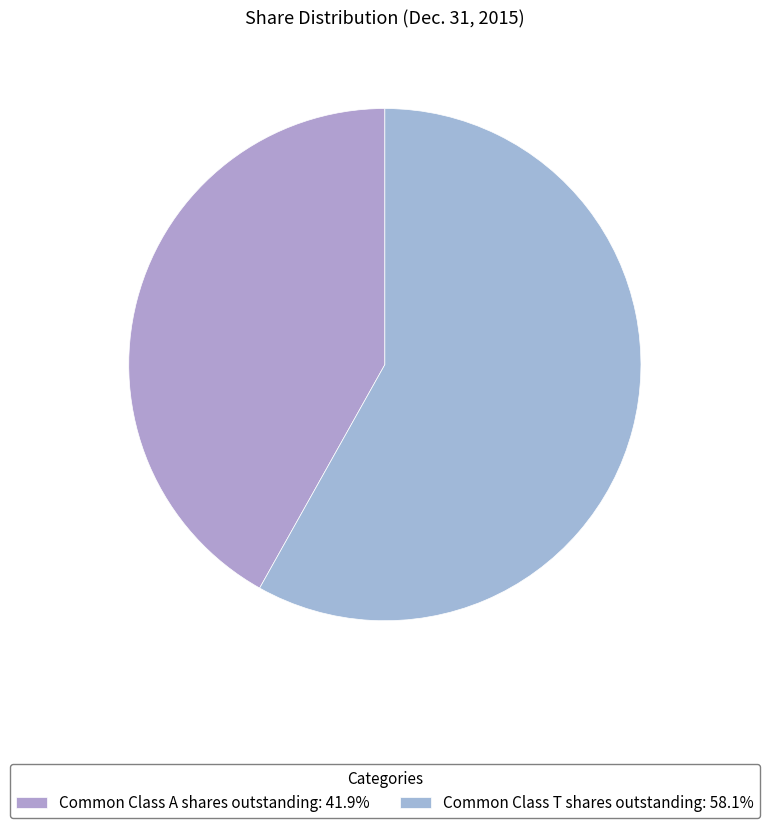

To the nearest percent, what percentage of the pie is Common Class A shares outstanding?

42%